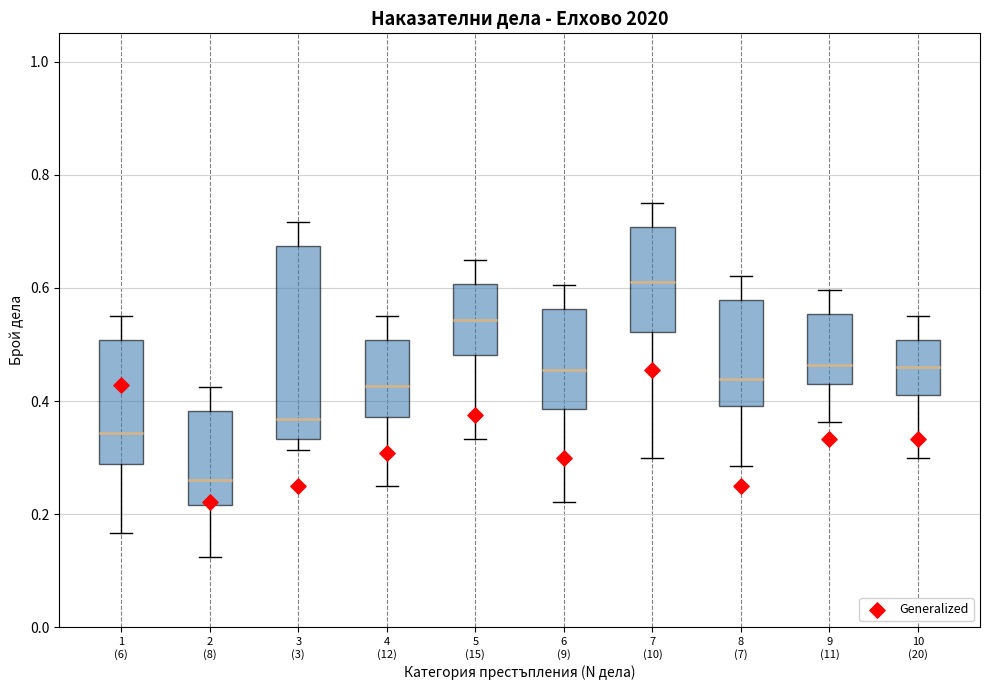

Which box's median line is the lowest?

2 (8)